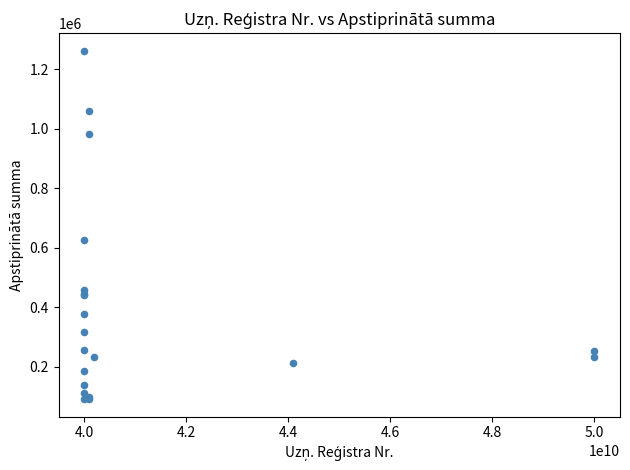

What Y value in the scatter plot is closest to 676329?

625455.0